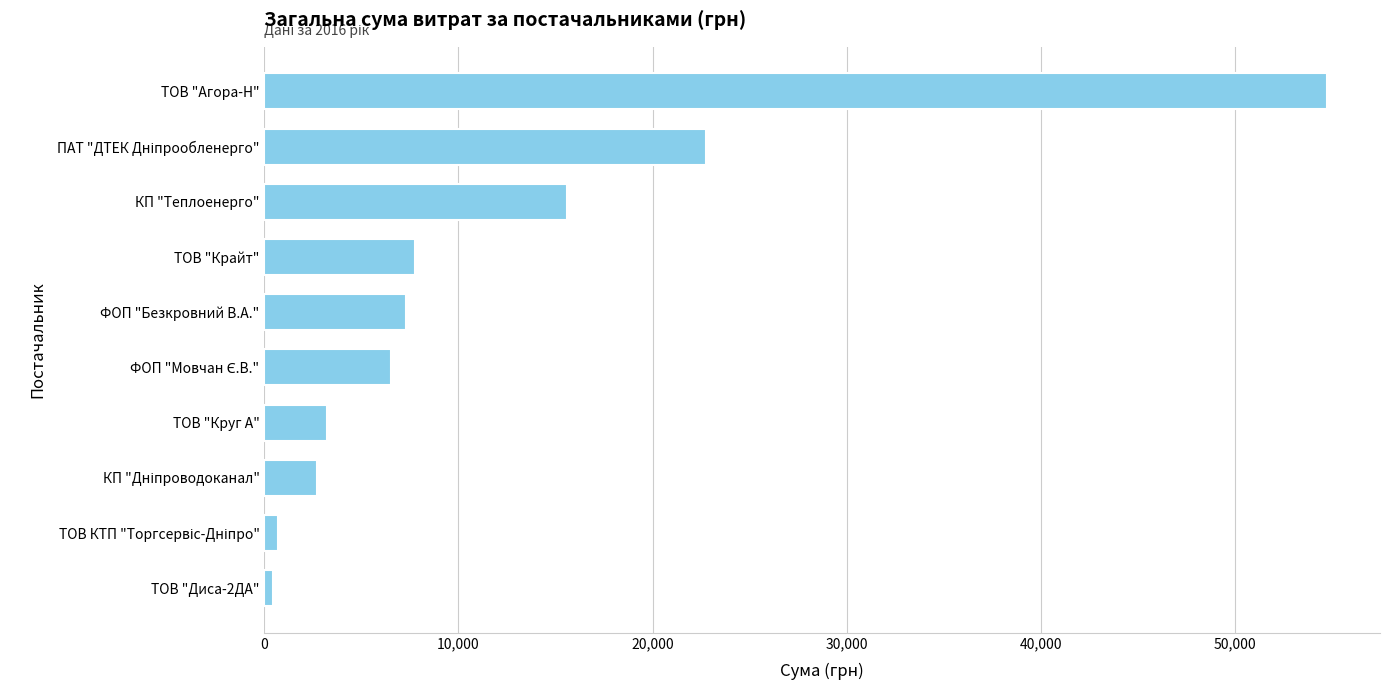

What is the label of the 1st bar from the bottom?

ТОВ "Диса-2ДА"